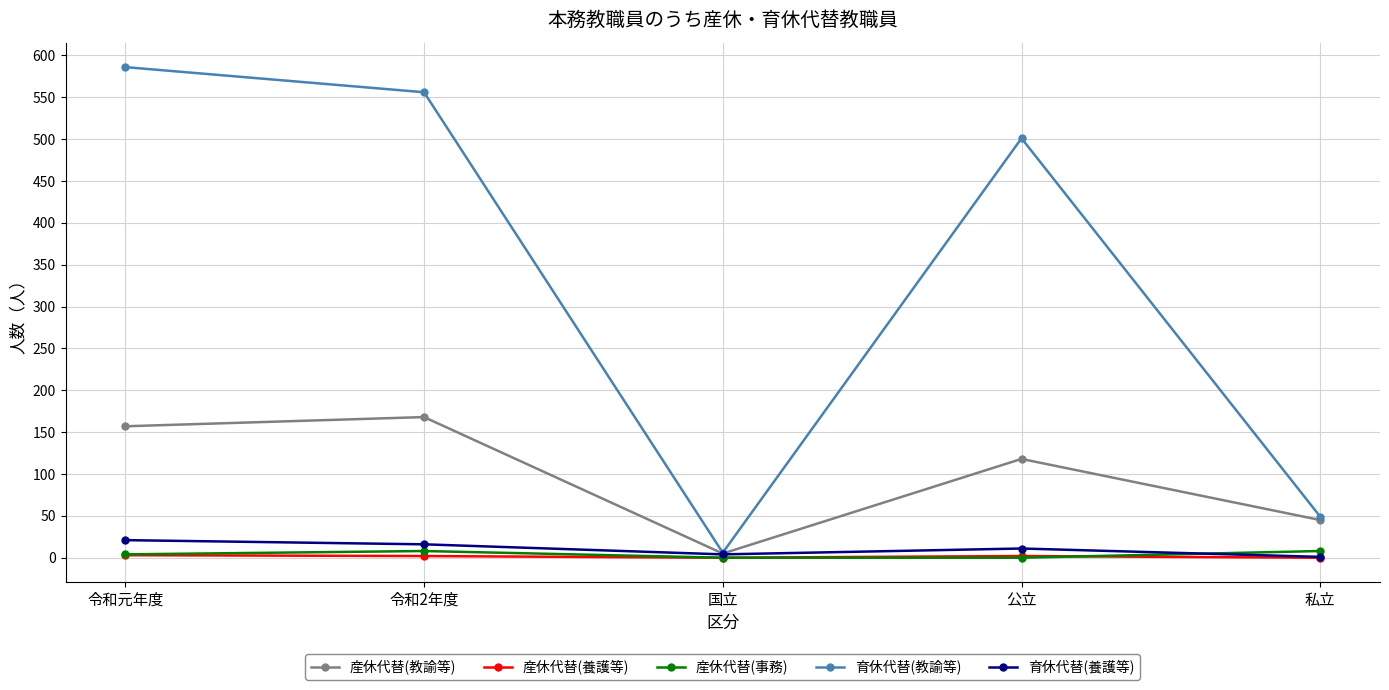

What is the greatest value displayed?

586